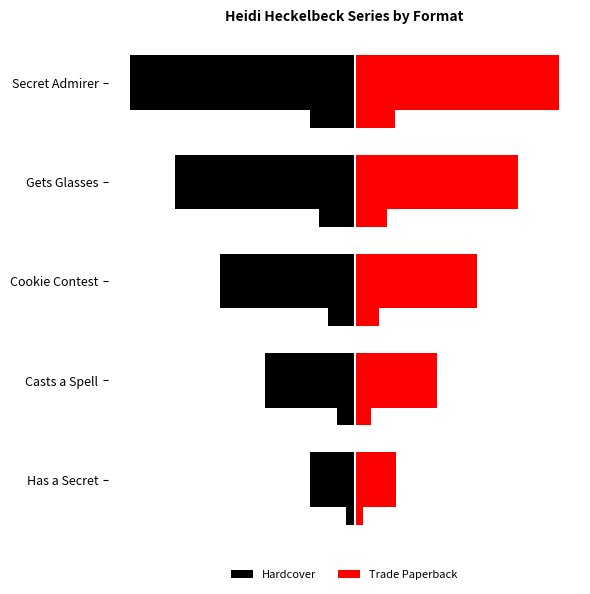

How many bars are there in each group?

4